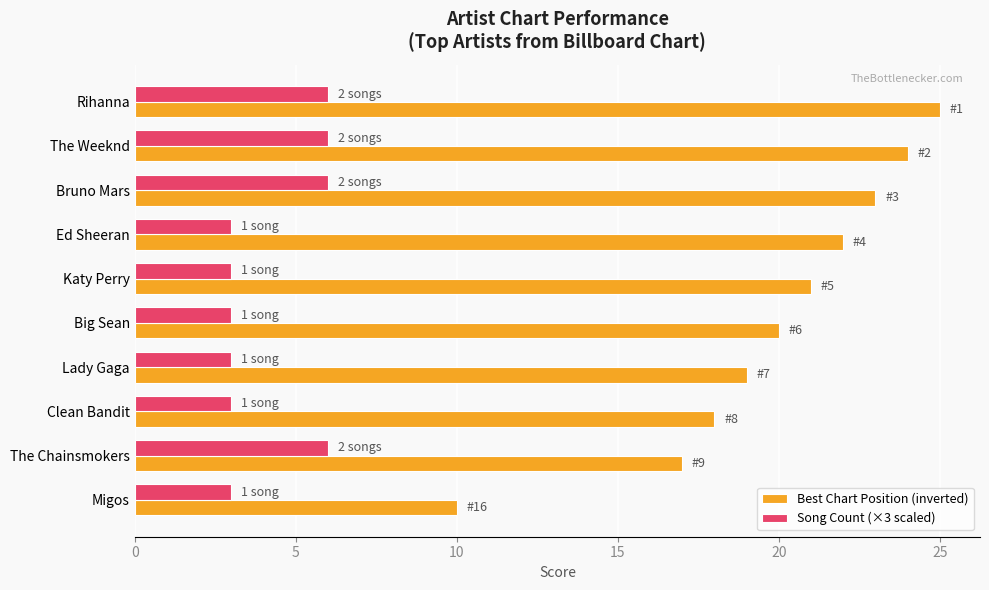

What is the difference between the maximum and minimum values in the Song Count (×3 scaled) series?

3